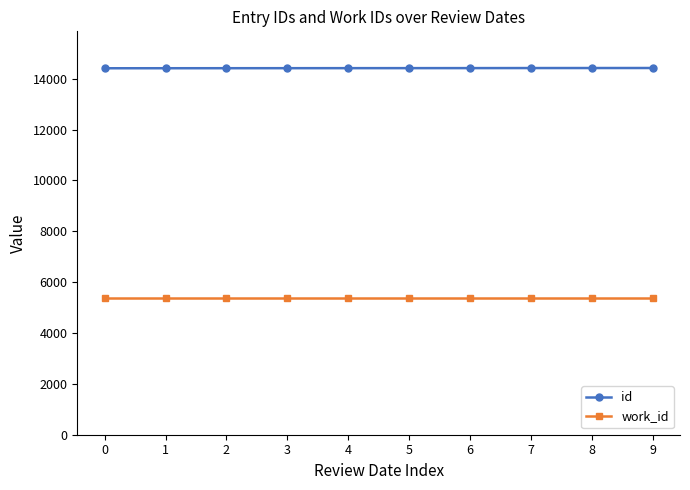

Which series has the largest total across all categories?

id